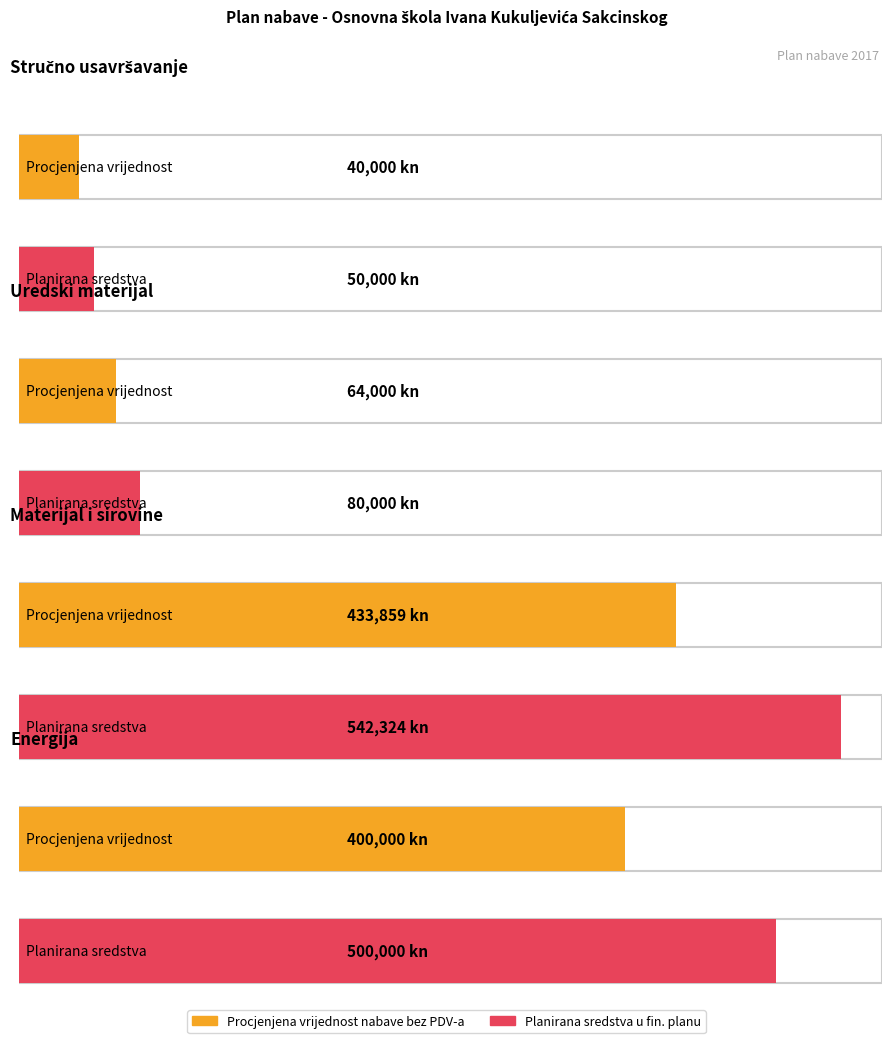

How many values in the Planirana sredstva u fin. planu series are below 500000?

2